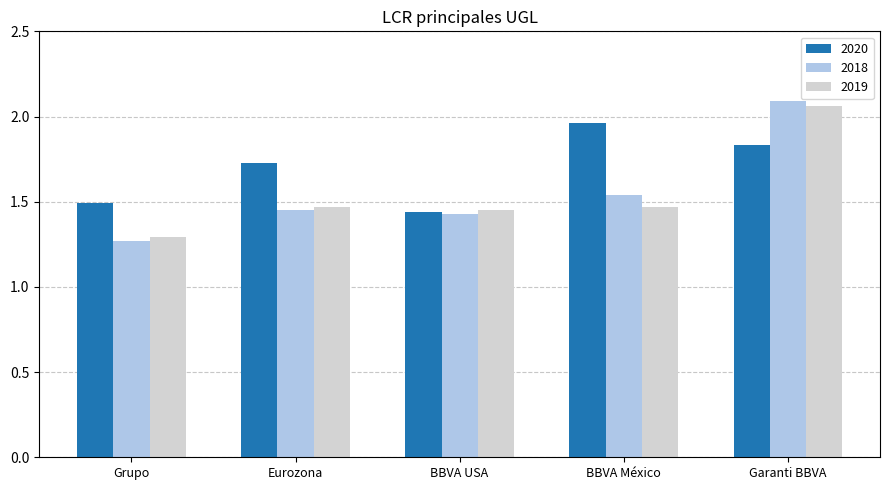

Is it true that 2019 equals 0.6 at BBVA USA?

False